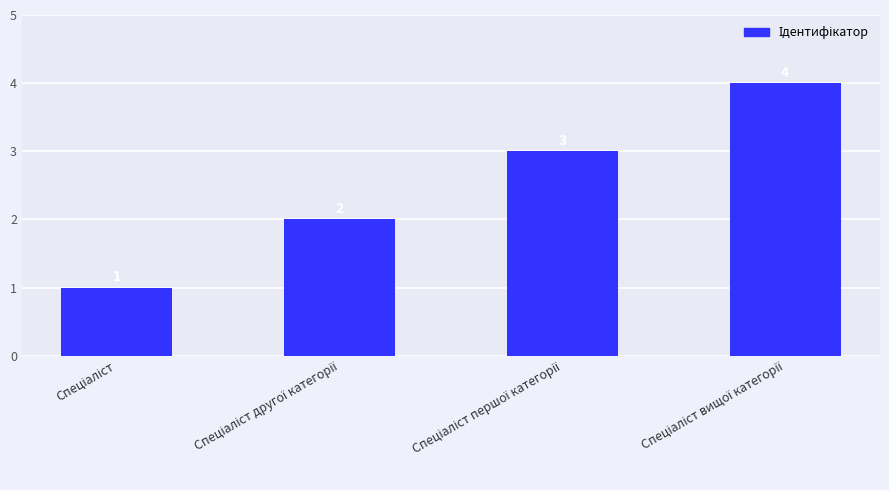

What is the value of the 4th bar from the left?

4